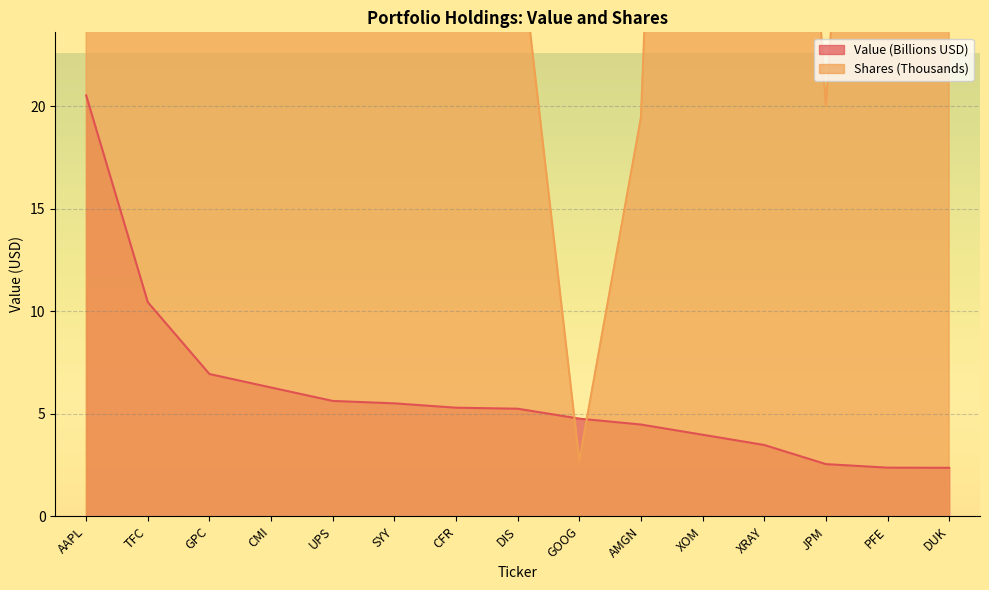

Reading left to right, transcribe all the data shown in this chart.

Value (Billions): 20.5	10.4	6.9	6.3	5.6	5.5	5.3	5.2	4.8	4.5	4.0	3.5	2.5	2.4	2.4
Shares: 154.7	217.8	69.1	27.6	33.4	74.2	60.7	29.0	2.7	19.5	96.5	66.4	20.0	64.4	25.8